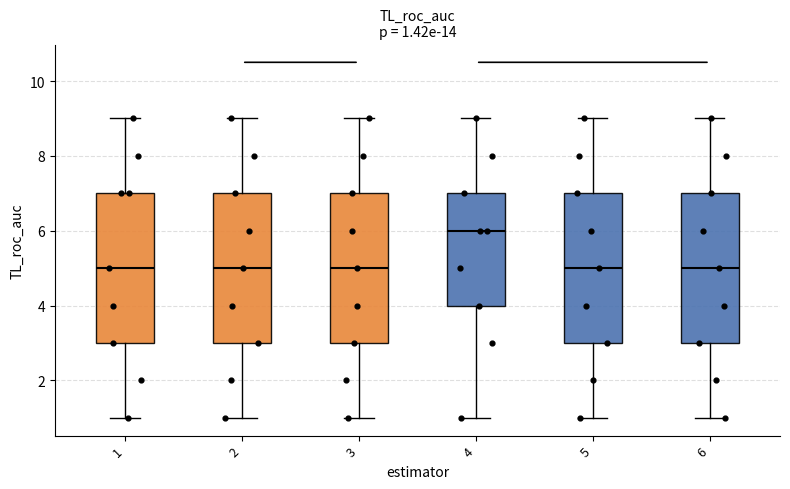

Which box's median line is the highest?

4